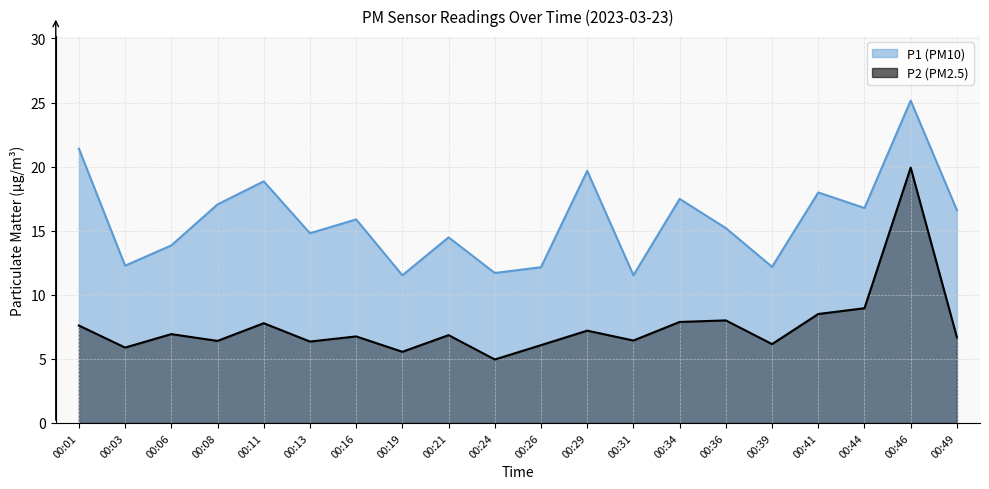

Which category has the highest value across all series?

00:46